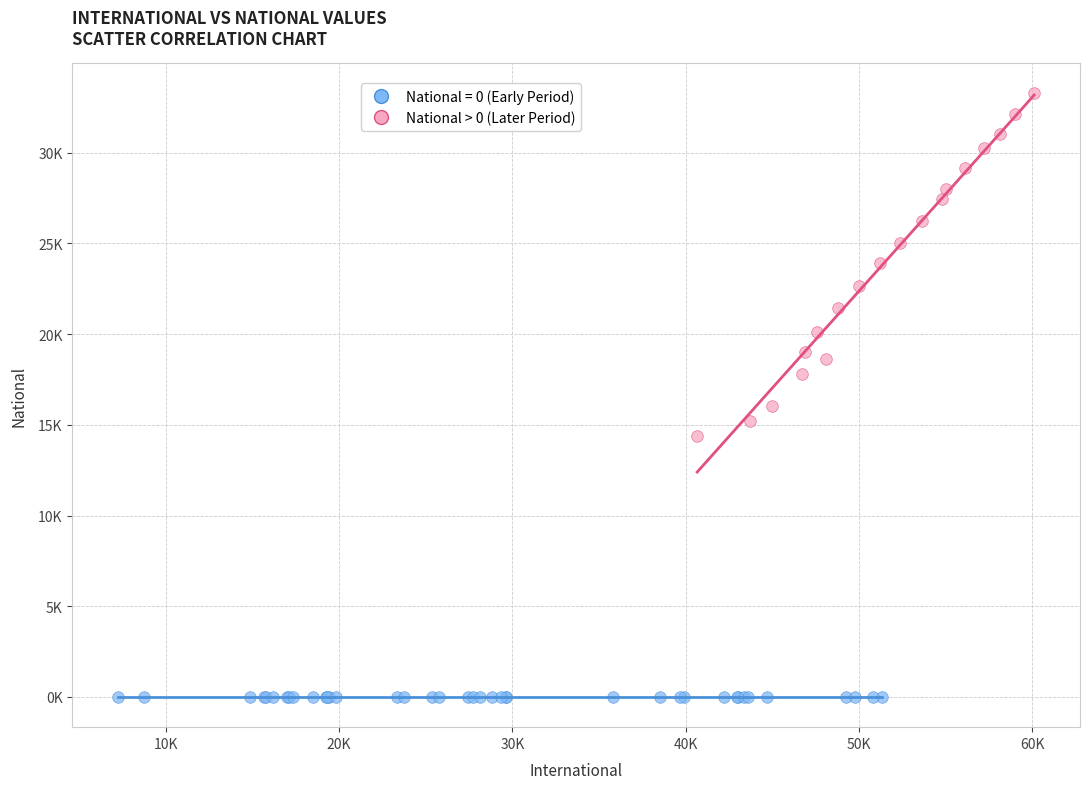

What are all the series names shown in the legend?

National = 0 (Early Period), National > 0 (Later Period)